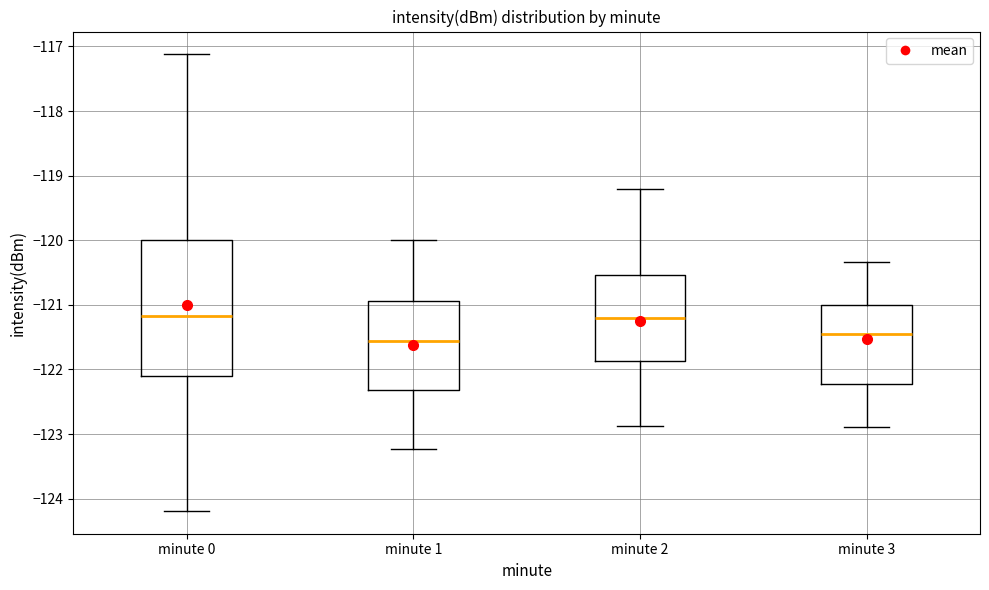

Reading left to right, read every box against the y-axis: the position of its median line, the range the box covers, and the ends of its whiskers. The values are not printed on the chart, so give them approximately, as read against the axis.

minute 0: median -121.2, box -122.1 to -120.0, whiskers -124.2 to -117.1
minute 1: median -121.6, box -122.3 to -120.9, whiskers -123.2 to -120.0
minute 2: median -121.2, box -121.9 to -120.5, whiskers -122.9 to -119.2
minute 3: median -121.4, box -122.2 to -121.0, whiskers -122.9 to -120.3